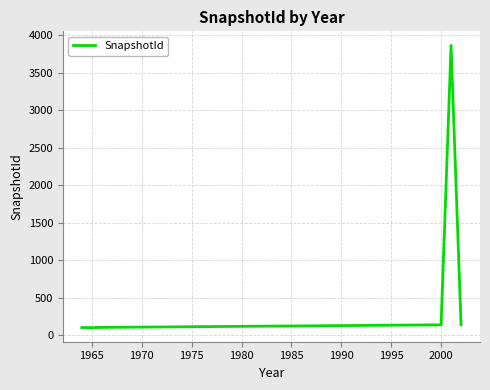

Count the number of categories in the chart.

39